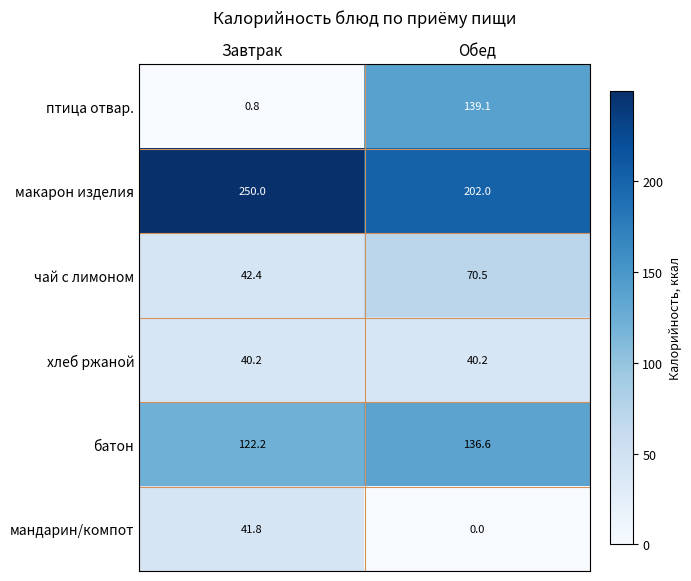

Where is батон nearest to the value 129?

Завтрак